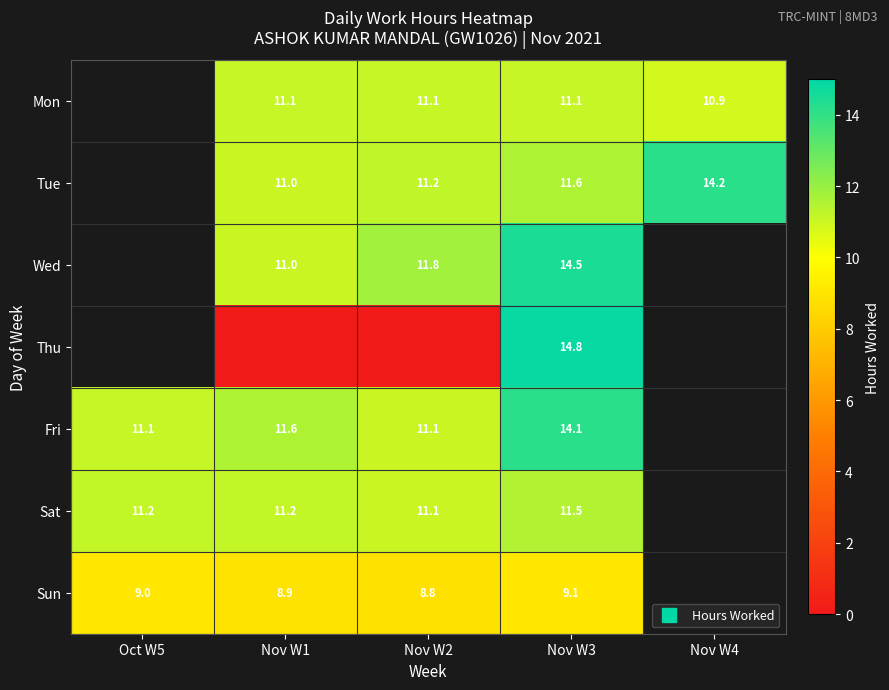

How many values in Thu are above zero?

1